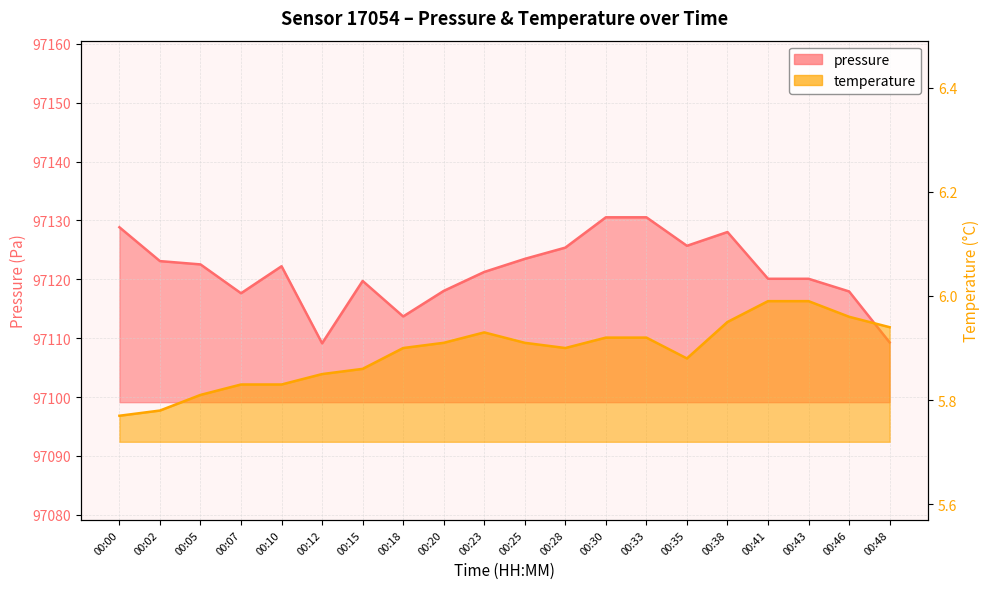

What is the difference between the highest and lowest values at 00:33?

97124.6